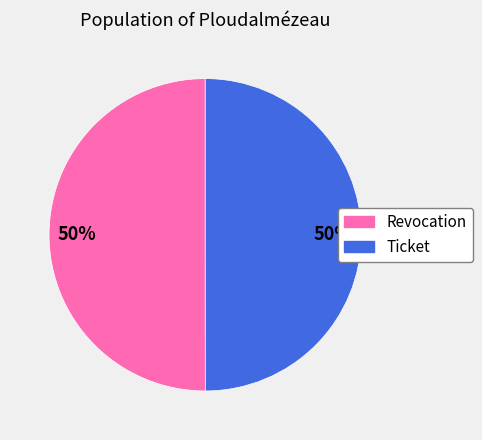

To the nearest percent, what is the combined percentage of Ticket and Revocation?

100%